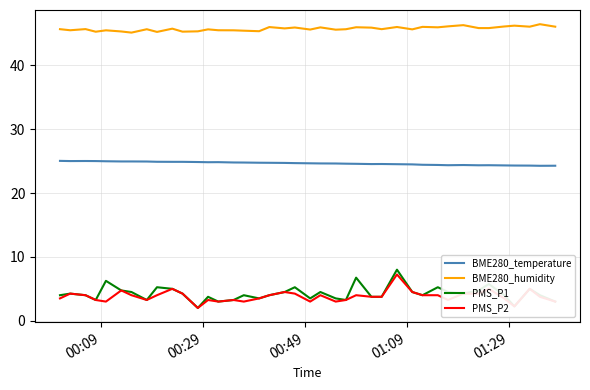

What is the maximum value shown in the chart?

46.5